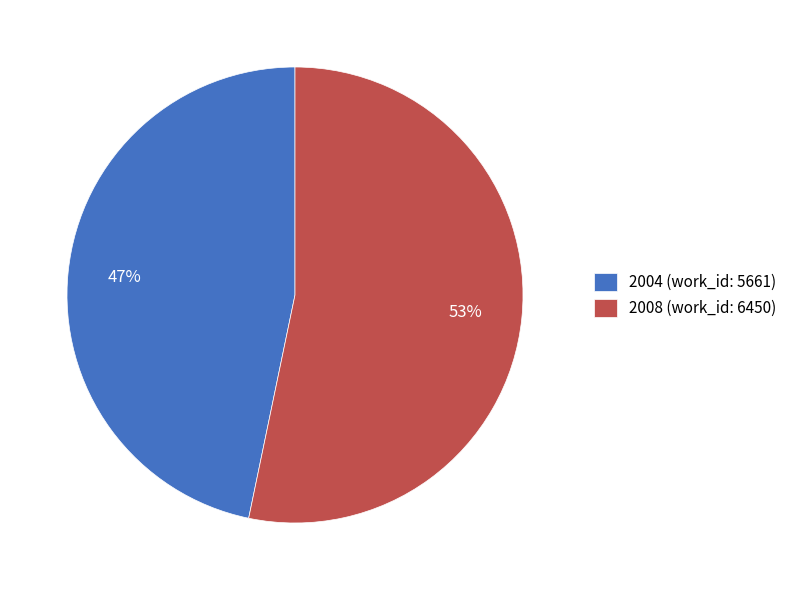

Combined, do 2008 (work_id: 6450) and 2004 (work_id: 5661) account for over 50%?

Yes